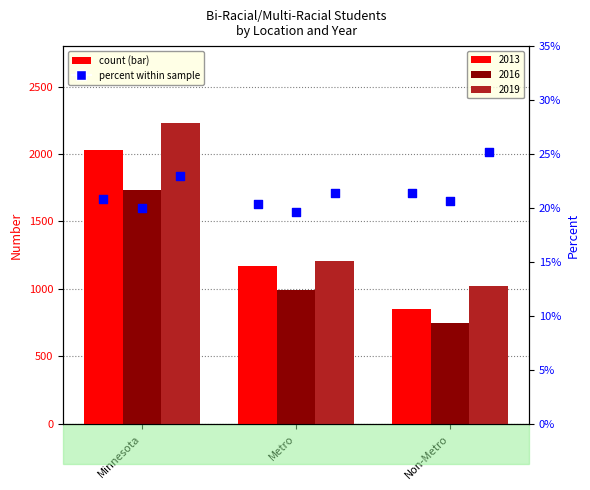

Which series contains the lowest Y value?

2016 %